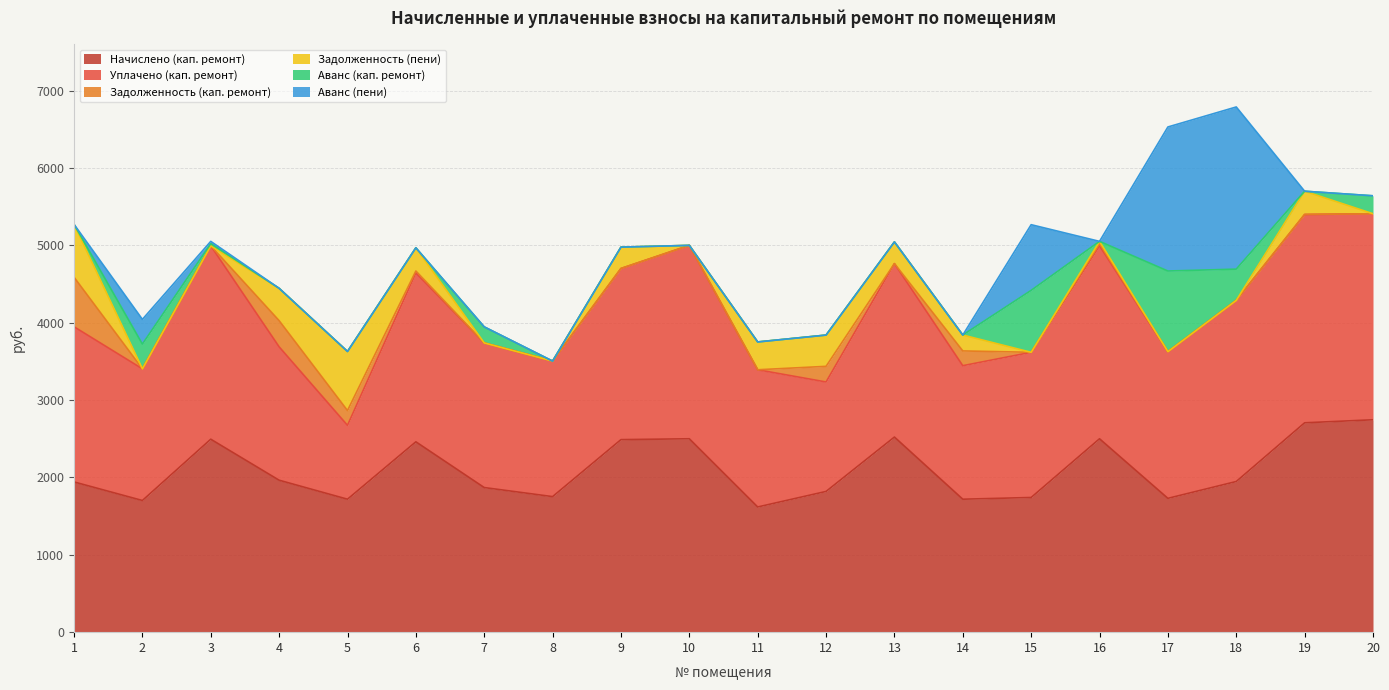

How many interior local valleys does the Аванс (кап. ремонт) series have?

2